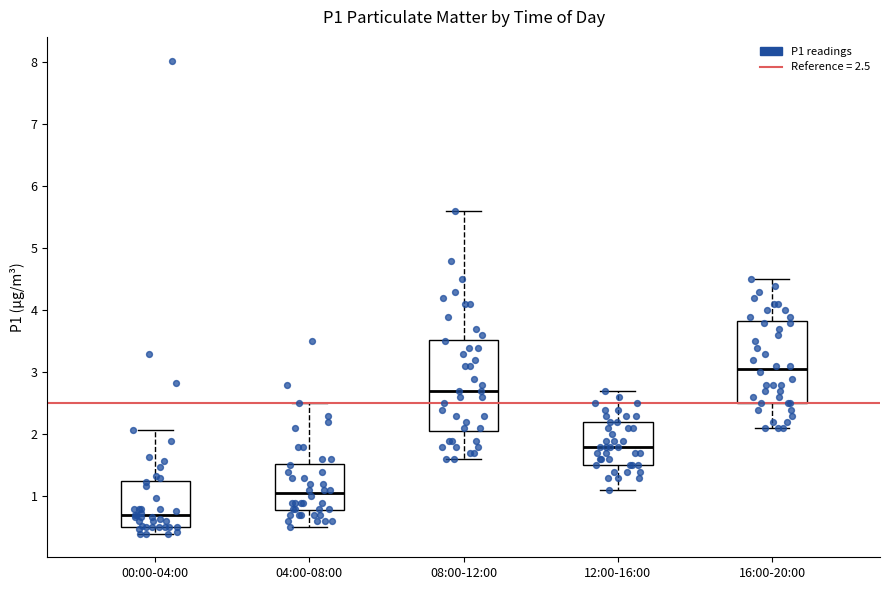

Which box has the highest median line?

16:00-20:00